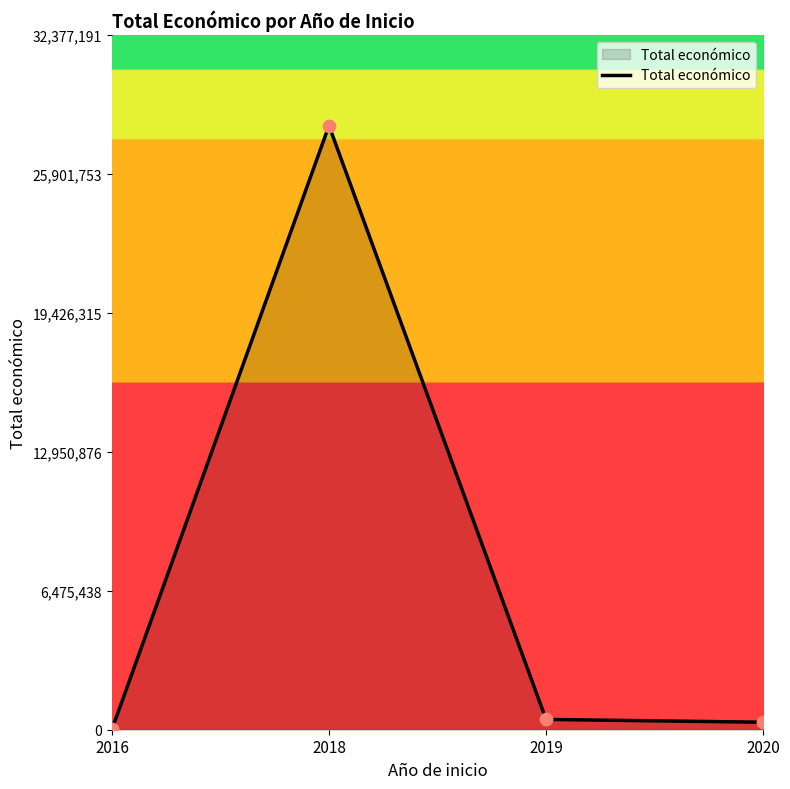

Is it true that the value at 2018 is 48153105?

False